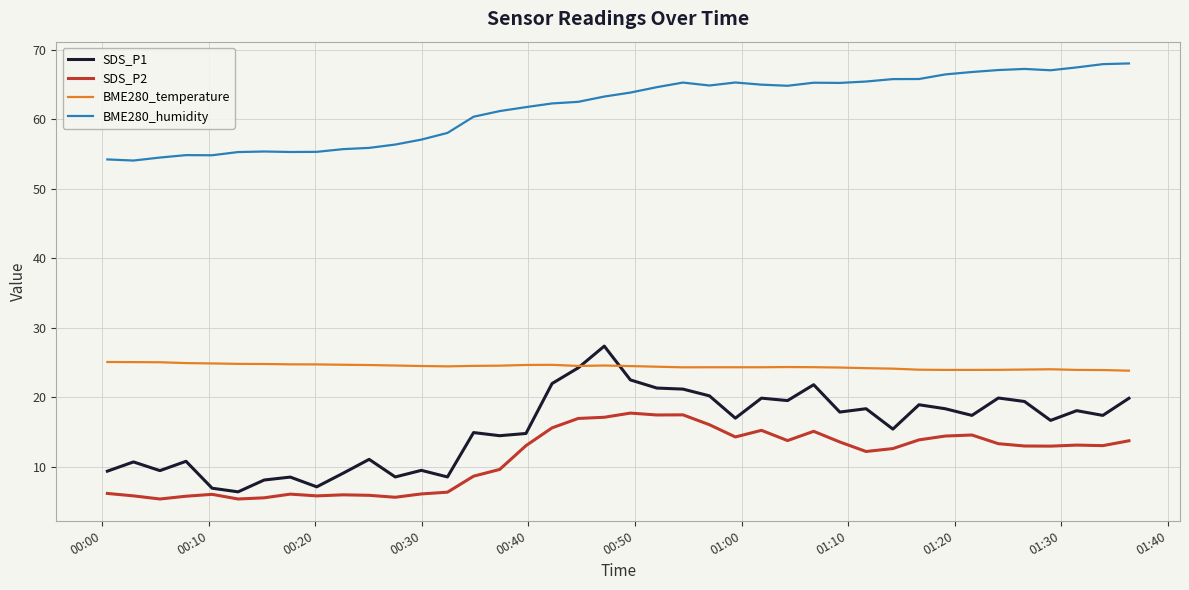

What is the maximum value for SDS_P1?

27.4